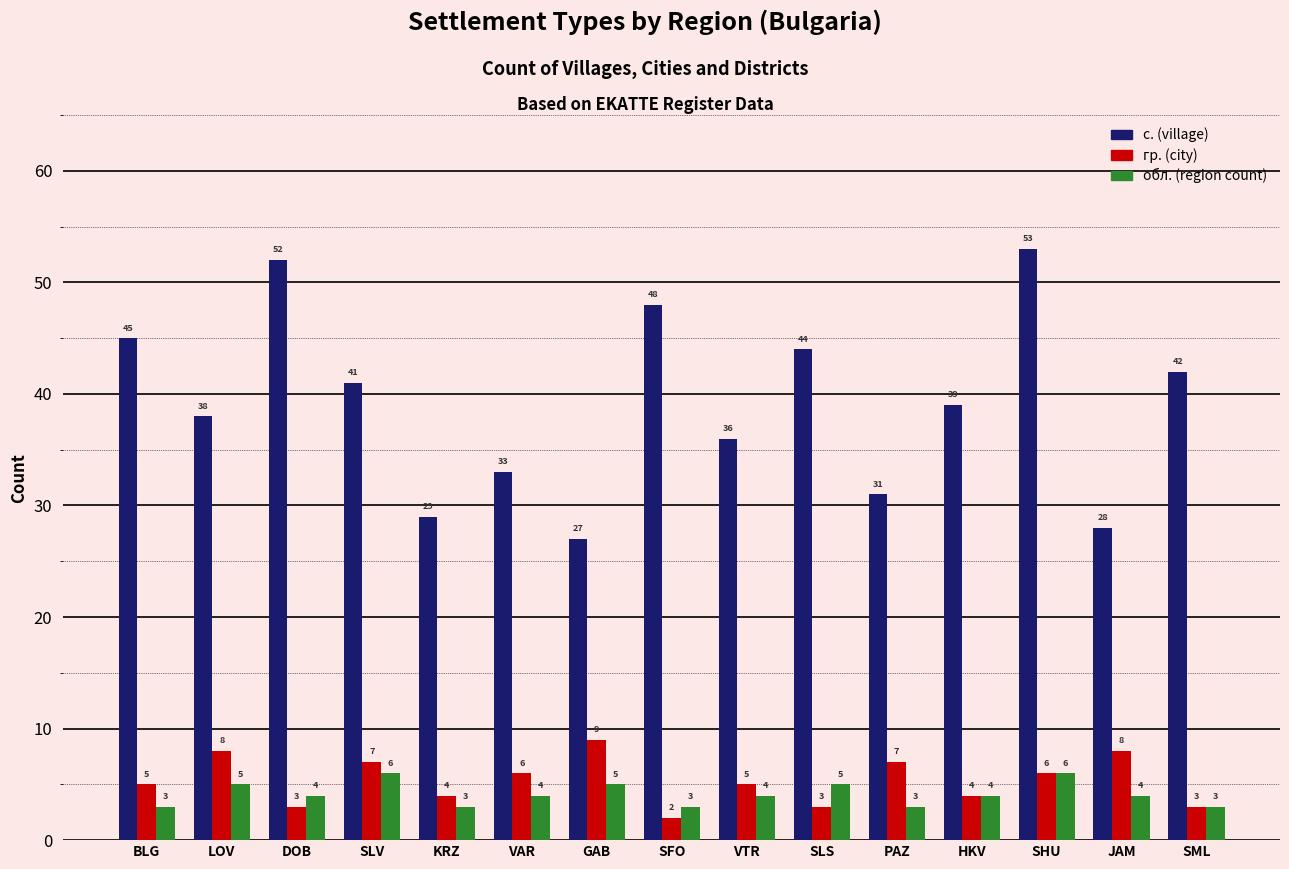

What is the label of the 14th bar from the left?

JAM